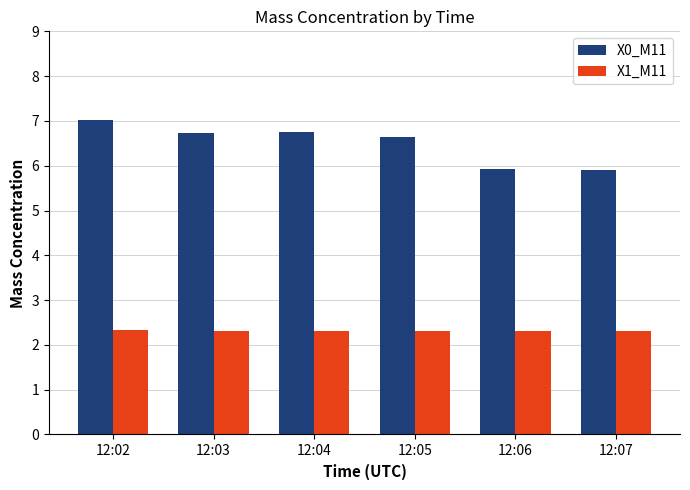

The value of X1_M11 at 12:04 is 1.0. True or false?

False